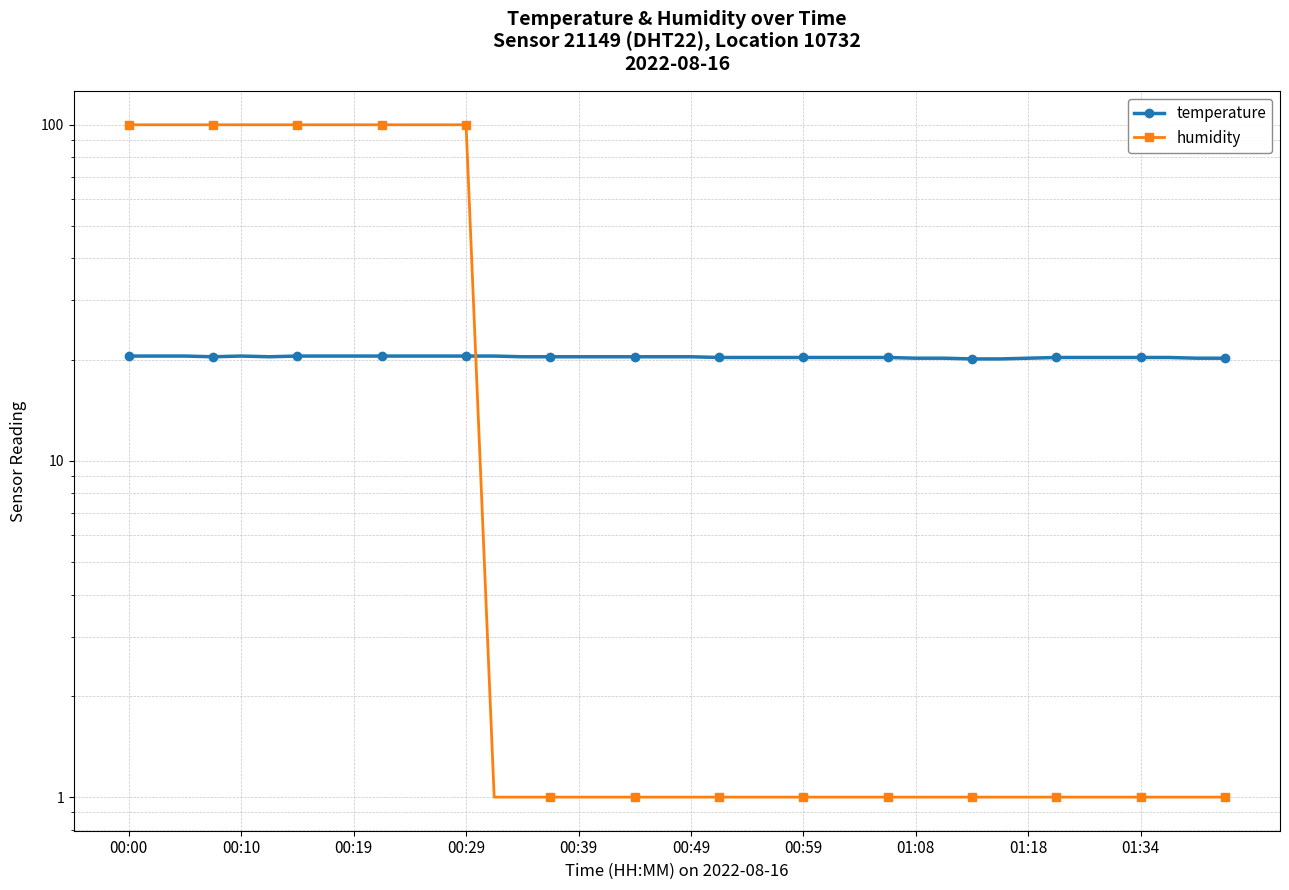

What is the spread (max minus min) of values at 34?

19.3